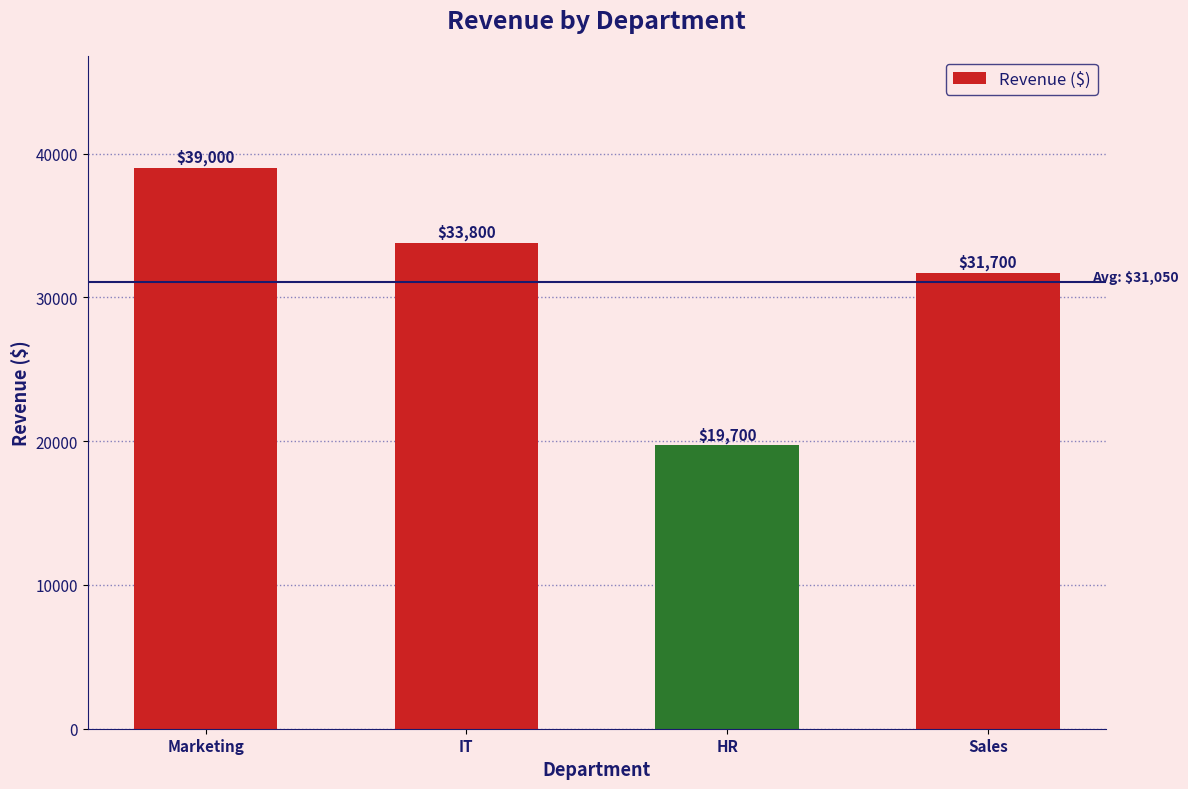

Reading left to right, list all the values displayed in this chart.

39000	33800	19700	31700